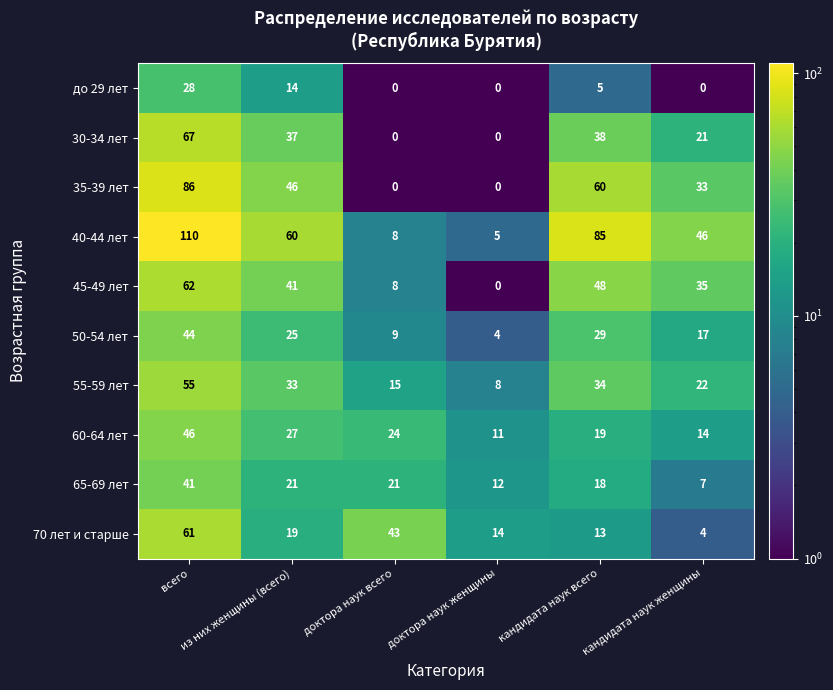

List the series in order of their peak value, lowest first.

до 29 лет, 65-69 лет, 50-54 лет, 60-64 лет, 55-59 лет, 70 лет и старше, 45-49 лет, 30-34 лет, 35-39 лет, 40-44 лет